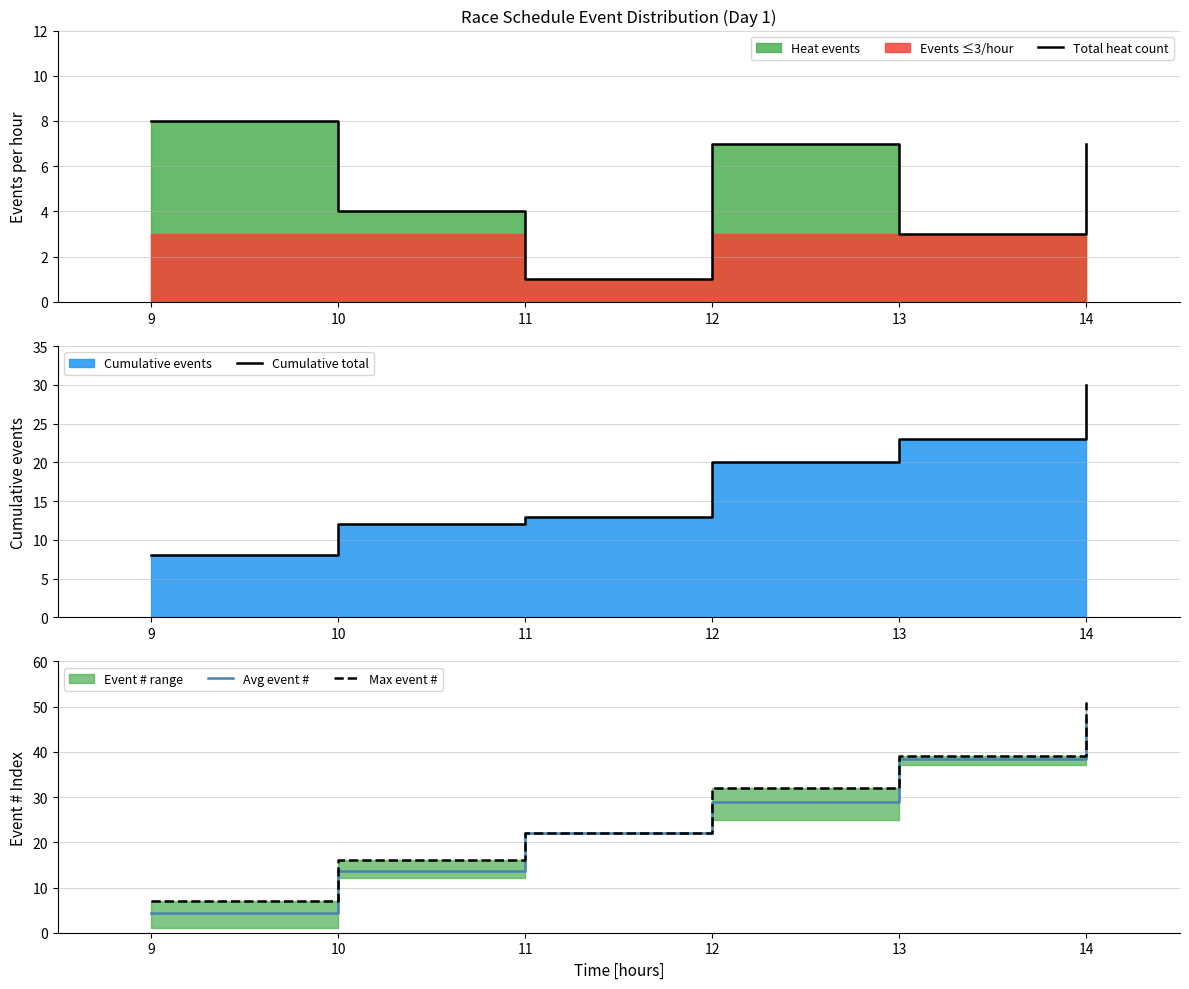

The Cumulative total series shows 30.0 at 14. True or false?

True